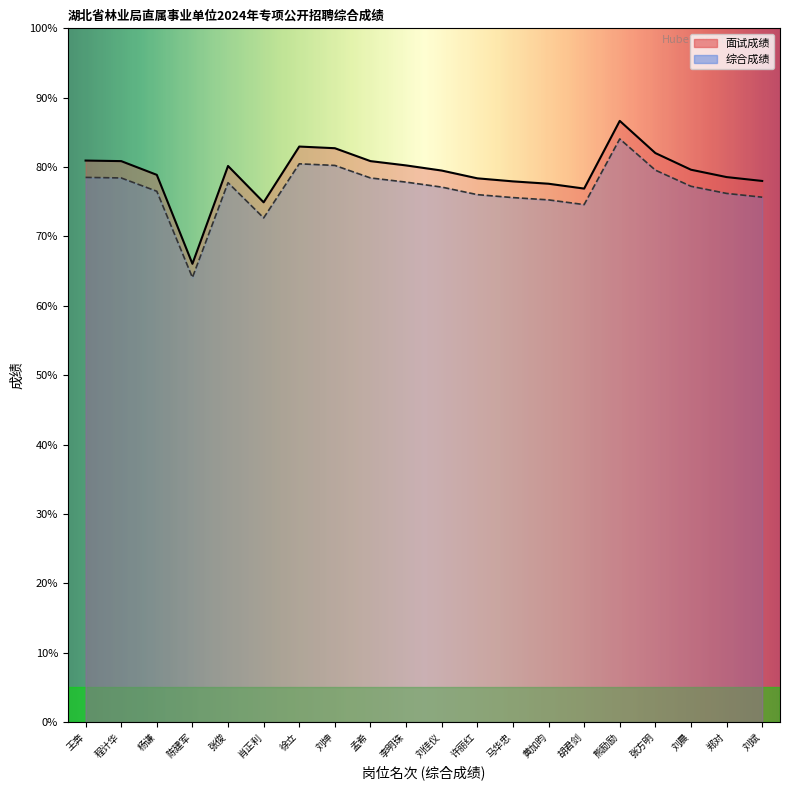

In 面试成绩, how many points are lower than both neighbors (excluding endpoints)?

3